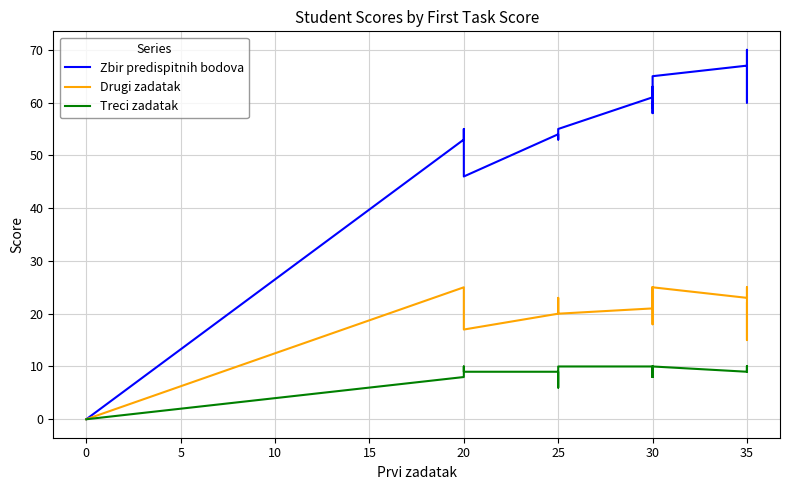

Which series has the widest spread of values?

Zbir predispitnih bodova